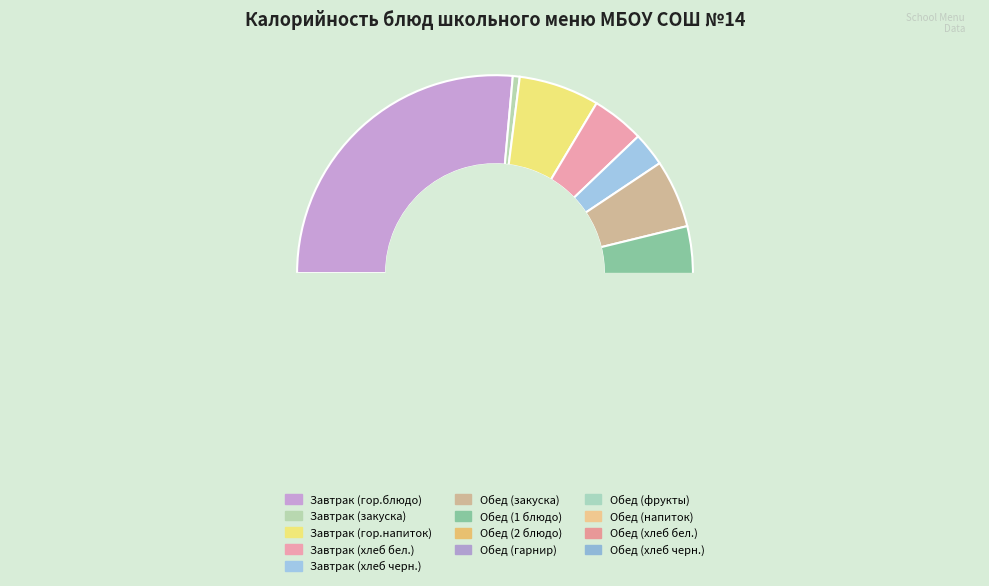

Do Обед (1 блюдо) and Обед (2 блюдо) together represent more than half of the pie?

No